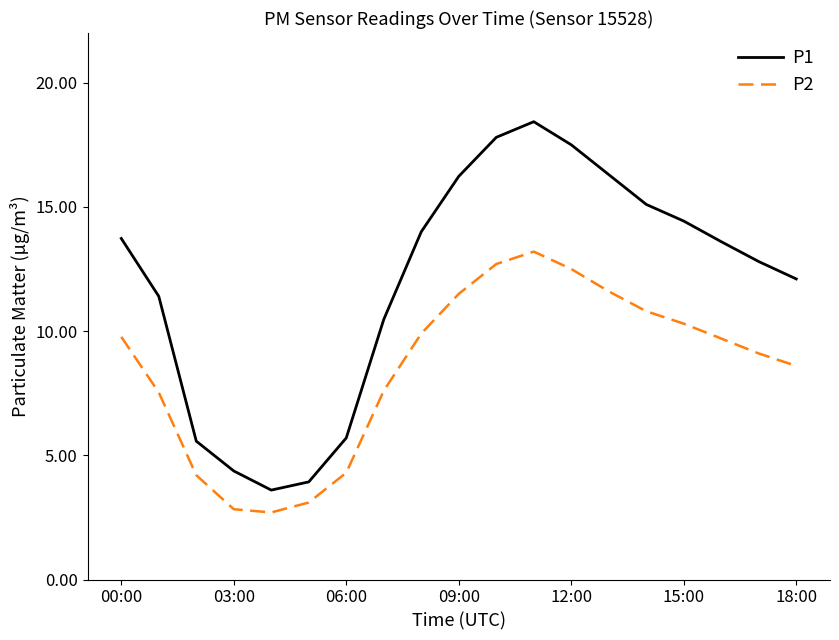

How many values in the P2 series are below 9?

8